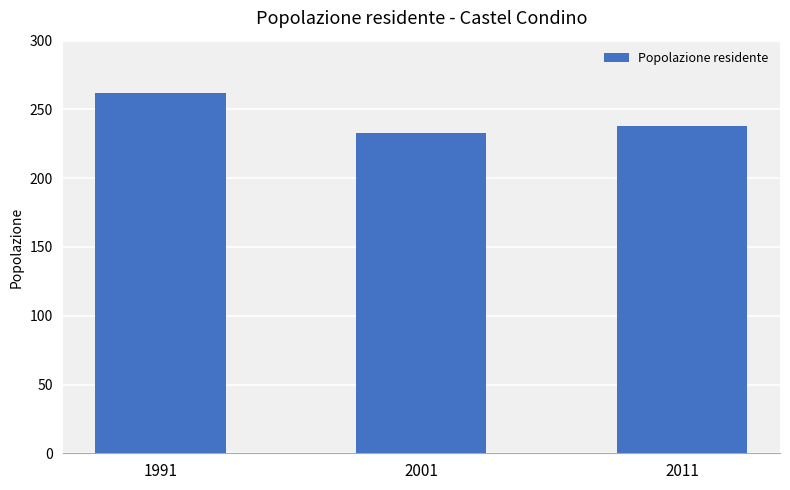

What is the sum of all values?

733